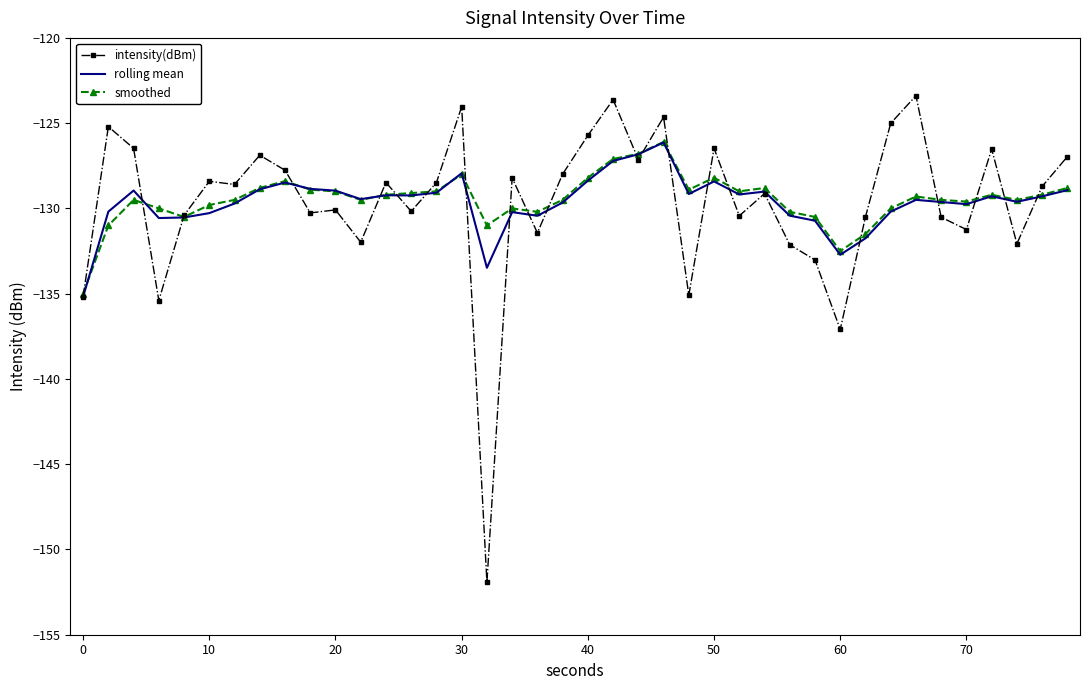

What is the minimum value shown in the chart?

-151.9